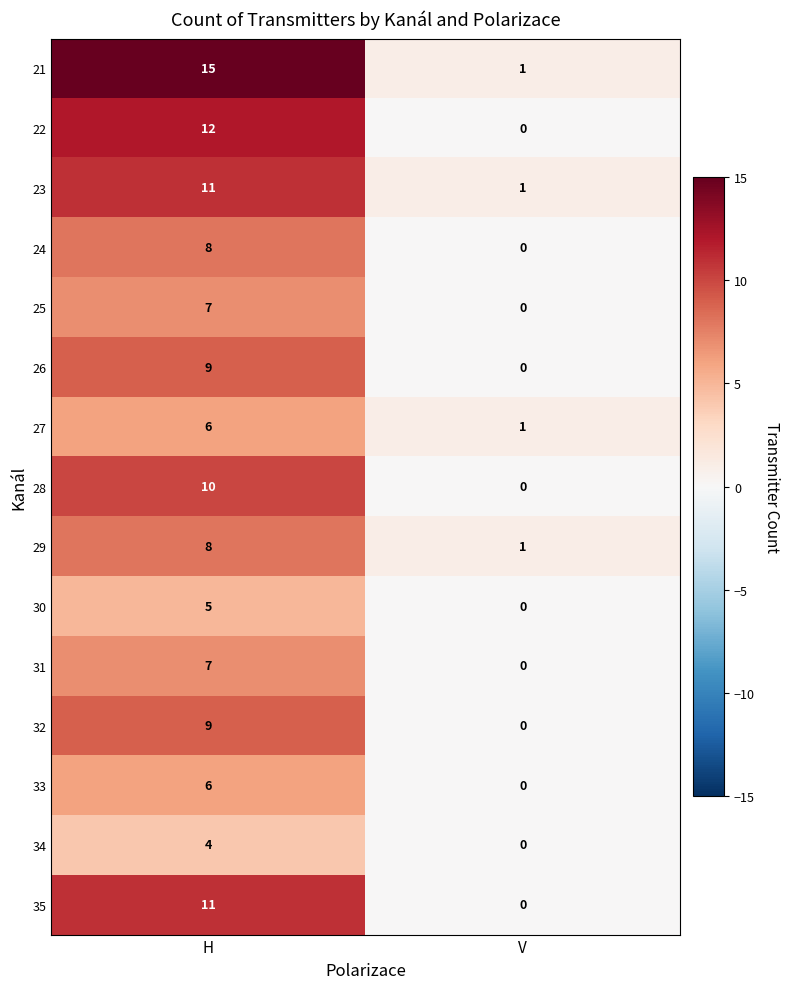

Reading left to right, transcribe all the data shown in this chart.

21: H=15	V=1
22: H=12	V=0
23: H=11	V=1
24: H=8	V=0
25: H=7	V=0
26: H=9	V=0
27: H=6	V=1
28: H=10	V=0
29: H=8	V=1
30: H=5	V=0
31: H=7	V=0
32: H=9	V=0
33: H=6	V=0
34: H=4	V=0
35: H=11	V=0